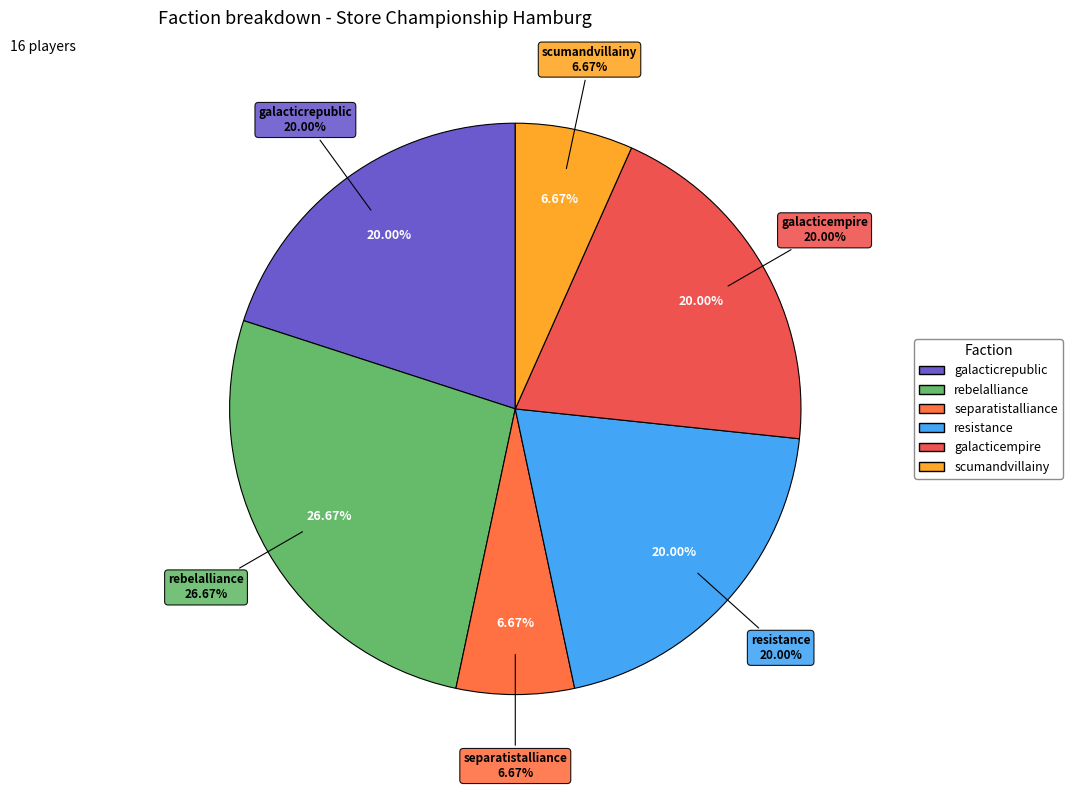

Does rebelalliance represent more than half of the total?

No